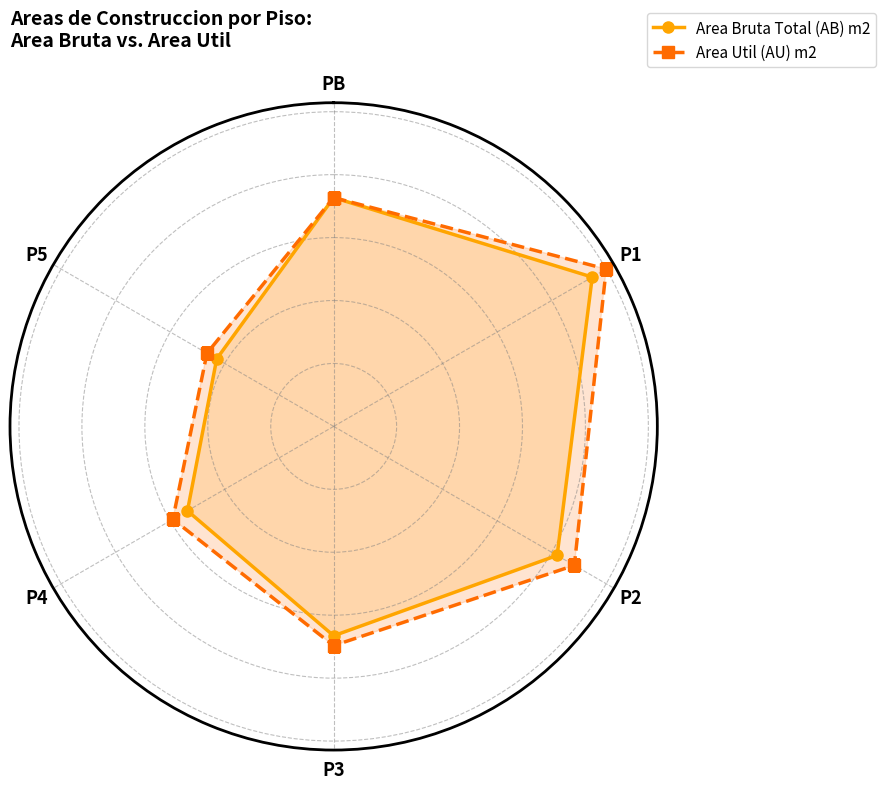

How many lines are shown in the chart?

2